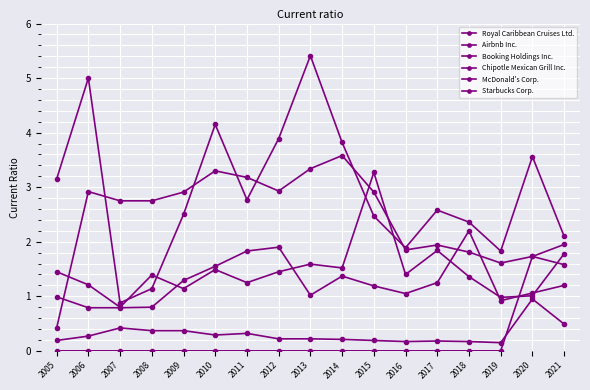

How many intersections are there between Starbucks Corp. and Airbnb Inc.?

1